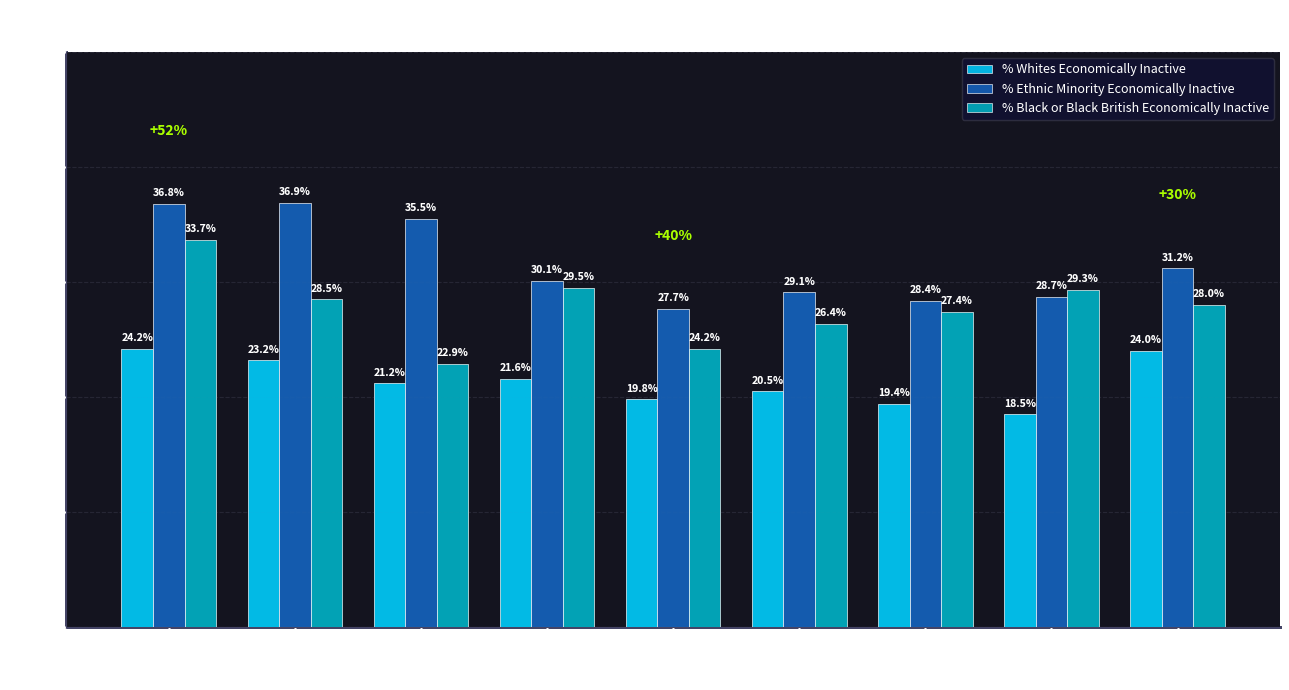

Which series has the largest range (max minus min)?

% Black or Black British Economically Inactive